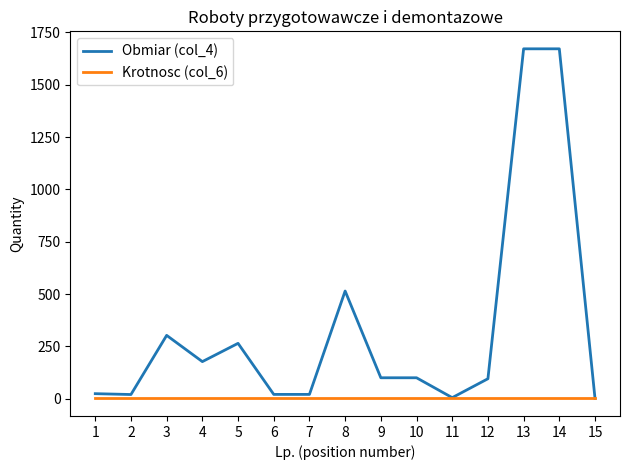

Which series has the largest total across all categories?

Obmiar (col_4)